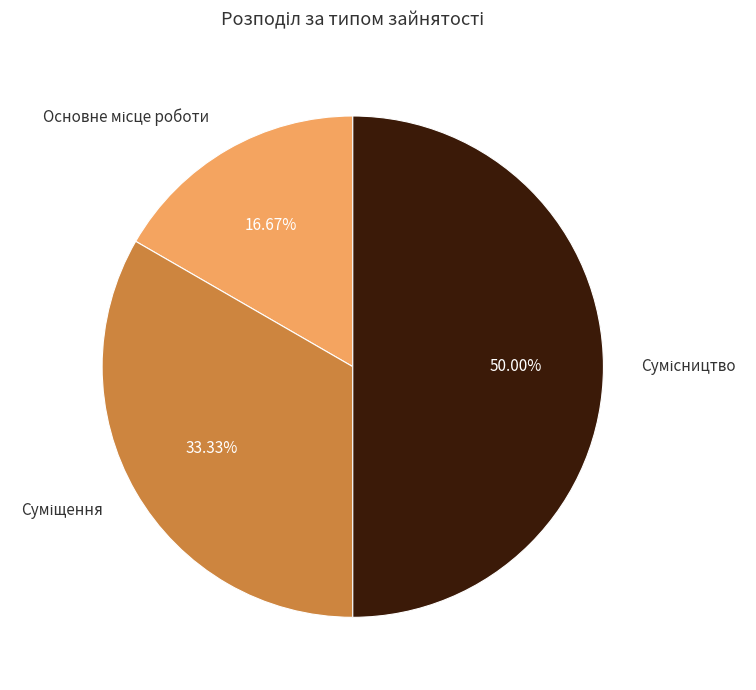

Which category has the smallest portion of the pie?

Основне місце роботи